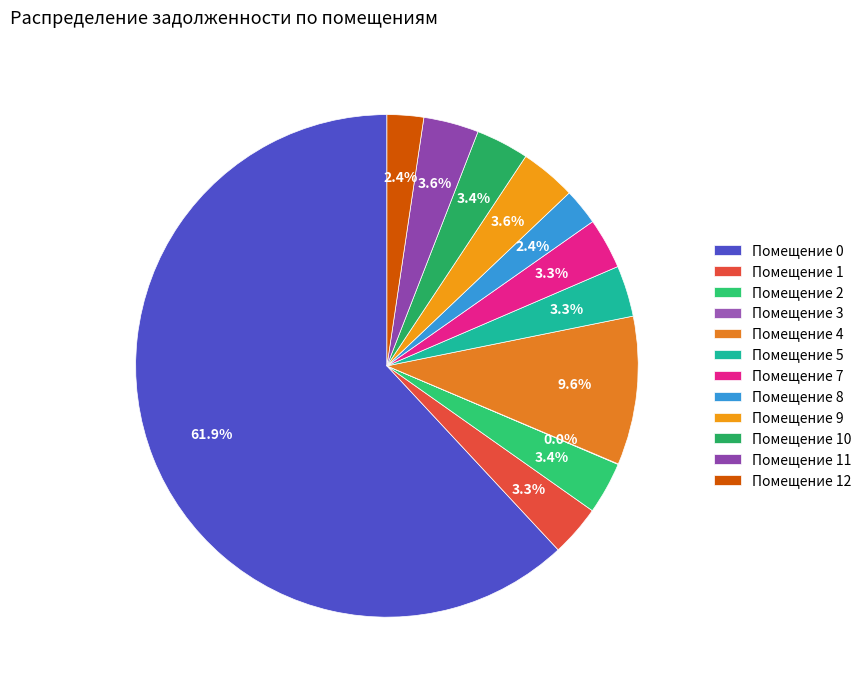

Rank the categories by value from lowest to highest.

3, 8, 12, 7, 5, 1, 2, 10, 11, 9, 4, 0